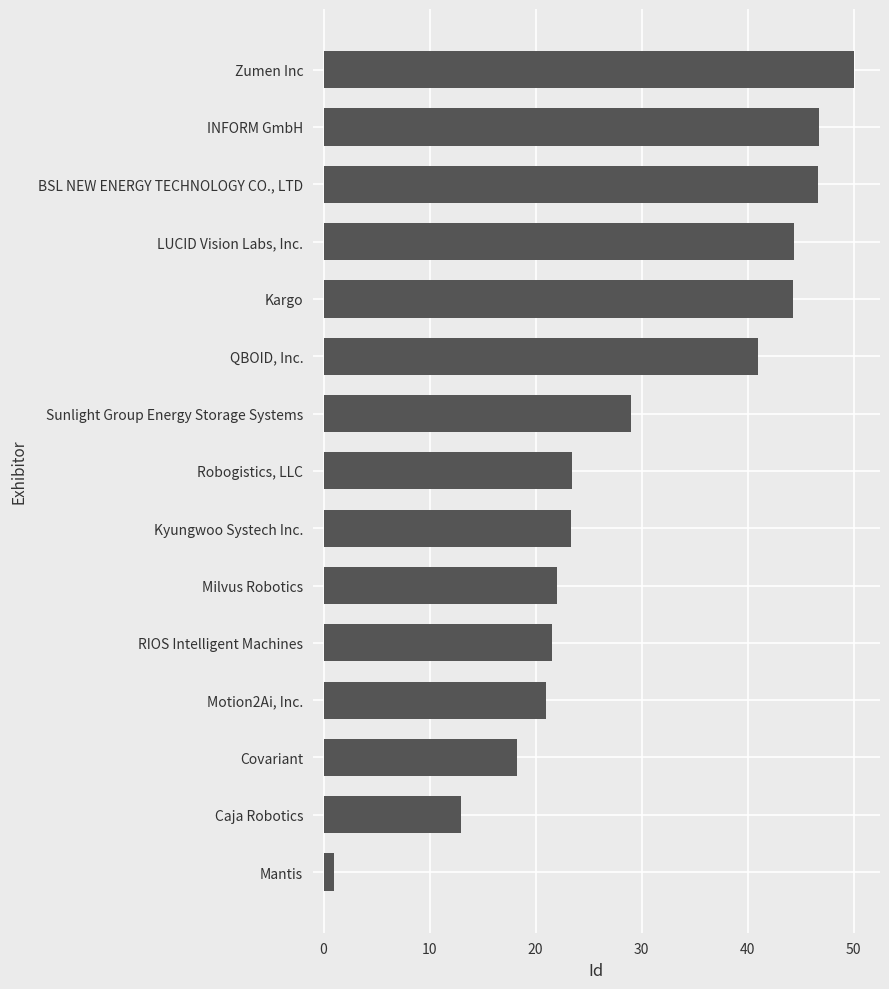

What is the minimum value shown in the chart?

1.0